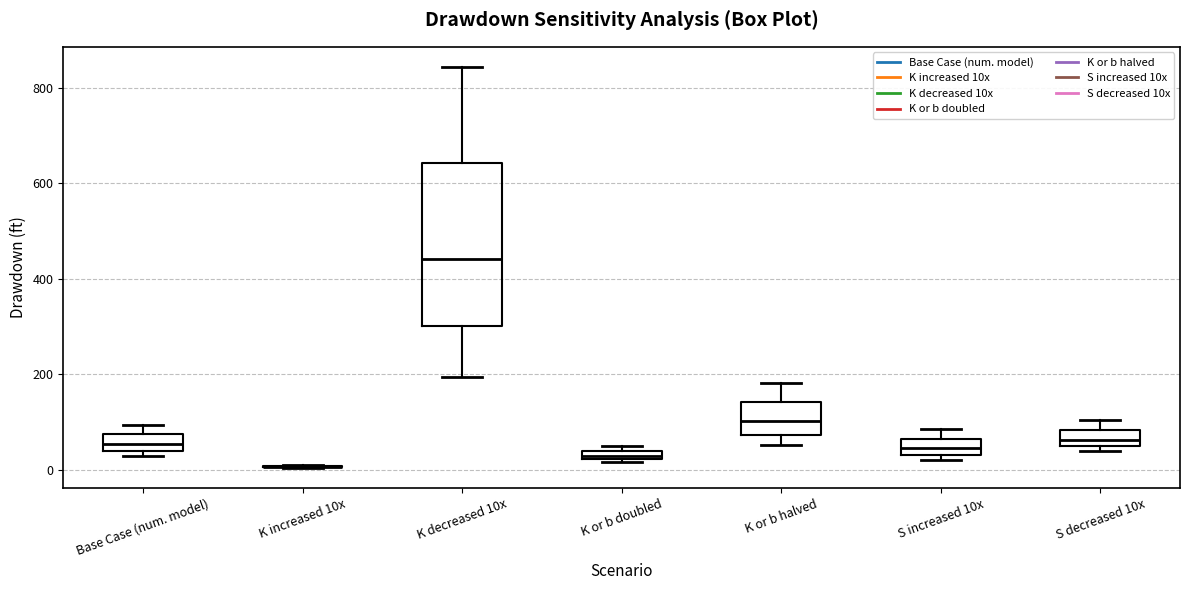

Where is the lower edge of the box for K or b doubled on the y-axis? The values are not printed on the chart, so give them approximately, as read against the axis.

20